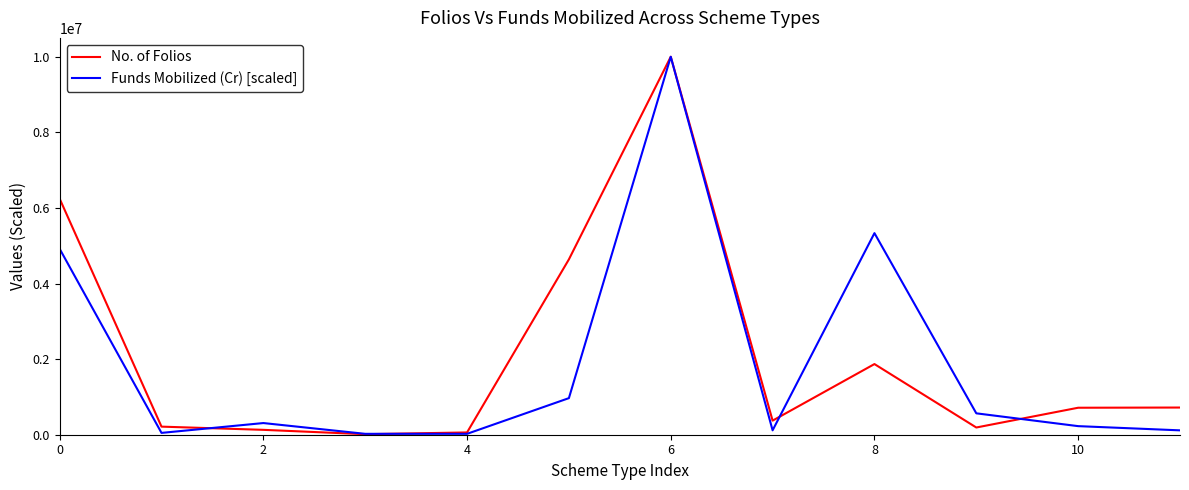

What is the greatest value displayed?

10000000.0